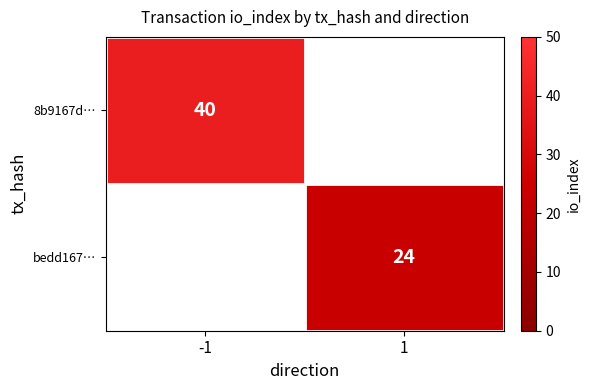

The value of bedd167… at 1 is 36. True or false?

False